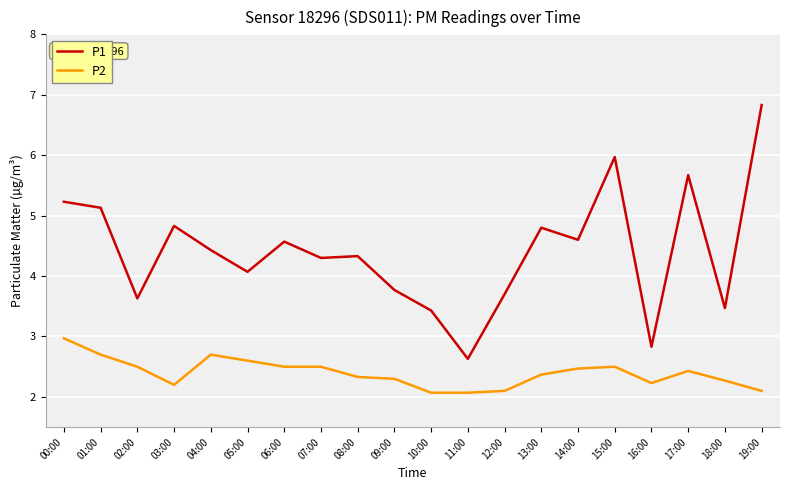

At which category is the sum across all series the highest?

19:00